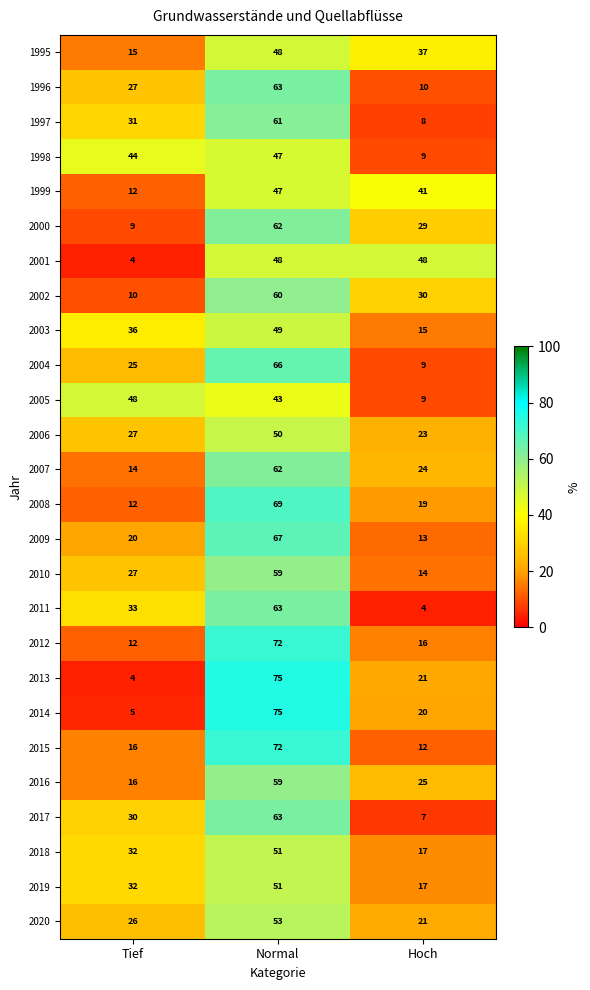

At which category is the sum across all series the highest?

Normal